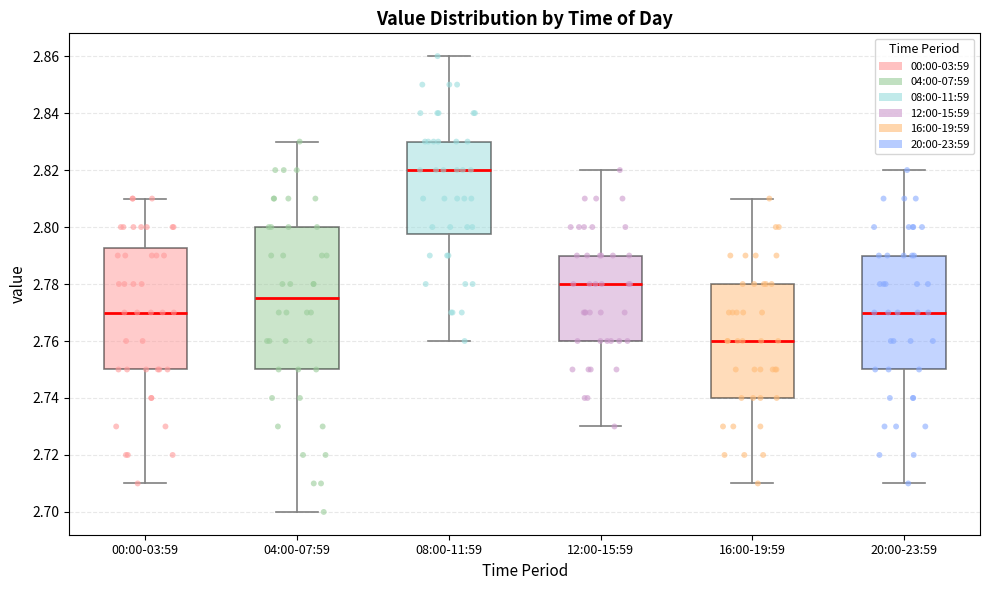

Reading left to right, read every box against the y-axis: the position of its median line, the range the box covers, and the ends of its whiskers. The values are not printed on the chart, so give them approximately, as read against the axis.

00:00-03:59: median 2.770, box 2.750 to 2.792, whiskers 2.710 to 2.810
04:00-07:59: median 2.776, box 2.750 to 2.800, whiskers 2.700 to 2.830
08:00-11:59: median 2.820, box 2.798 to 2.830, whiskers 2.760 to 2.860
12:00-15:59: median 2.780, box 2.760 to 2.790, whiskers 2.730 to 2.820
16:00-19:59: median 2.760, box 2.740 to 2.780, whiskers 2.710 to 2.810
20:00-23:59: median 2.770, box 2.750 to 2.790, whiskers 2.710 to 2.820